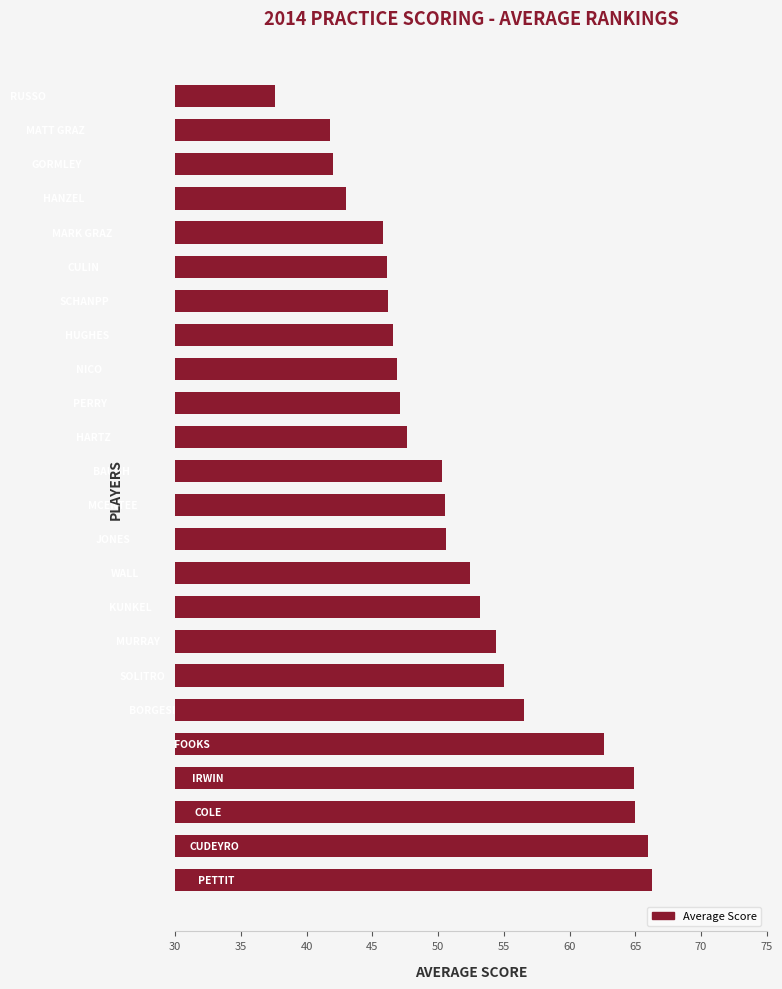

What is the maximum value shown in the chart?

66.3